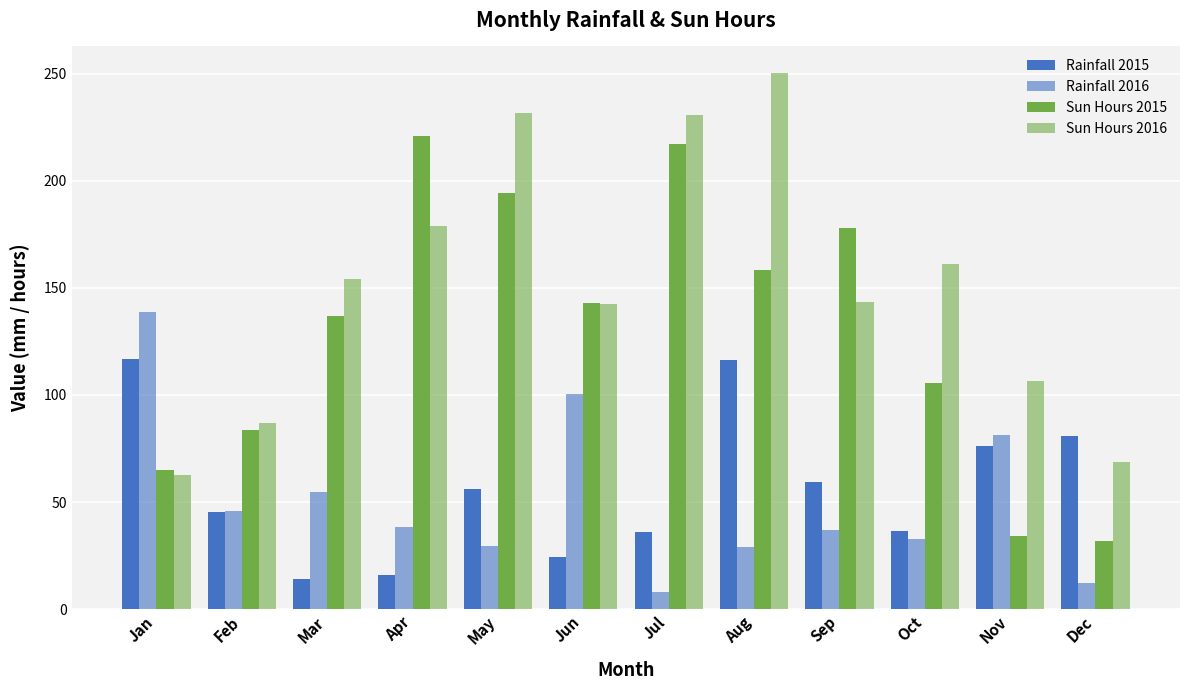

How many bars are there in total?

48